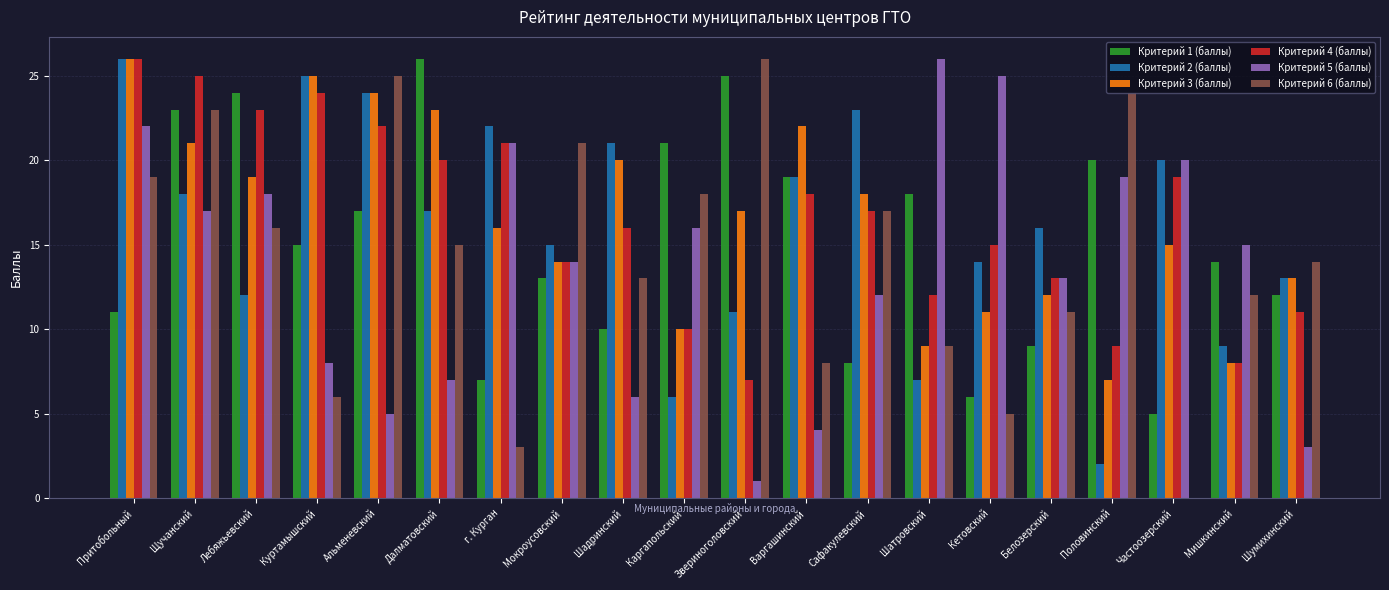

What is the difference between the Критерий 3 (баллы) values at Шадринский and Кетовский?

9